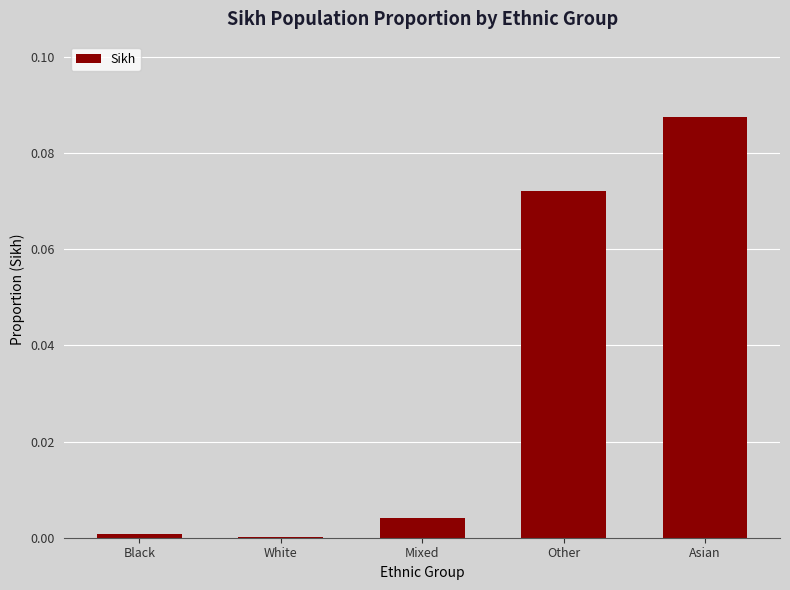

Is it true that the value at White is 0.0?

True